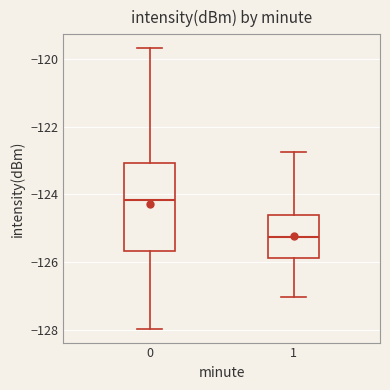

Reading left to right, transcribe this box plot: for each box, give where its median line is, the range the box spans, and where its two whiskers end, as read against the y-axis. The values are not printed on the chart, so give them approximately, as read against the axis.

0: median -124.2, box -125.6 to -123.0, whiskers -128.0 to -119.6
1: median -125.2, box -125.8 to -124.6, whiskers -127.0 to -122.8